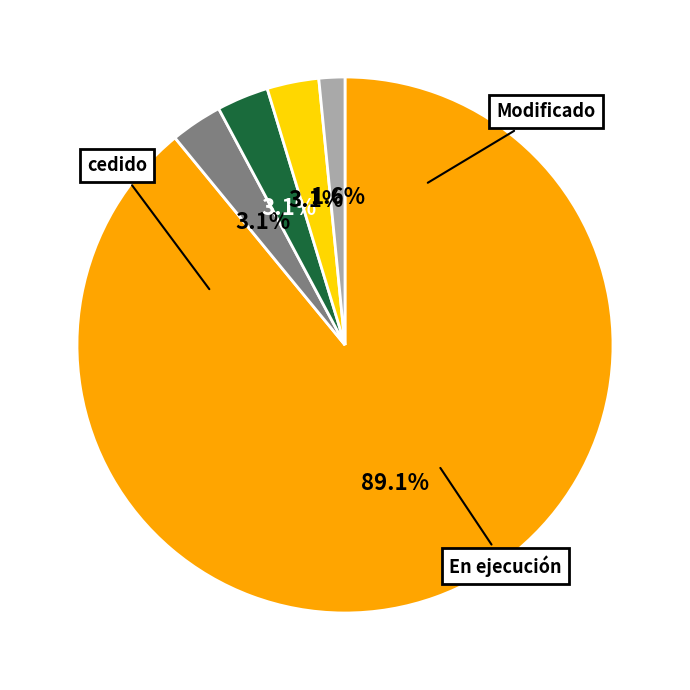

Does any single category account for the majority?

Yes